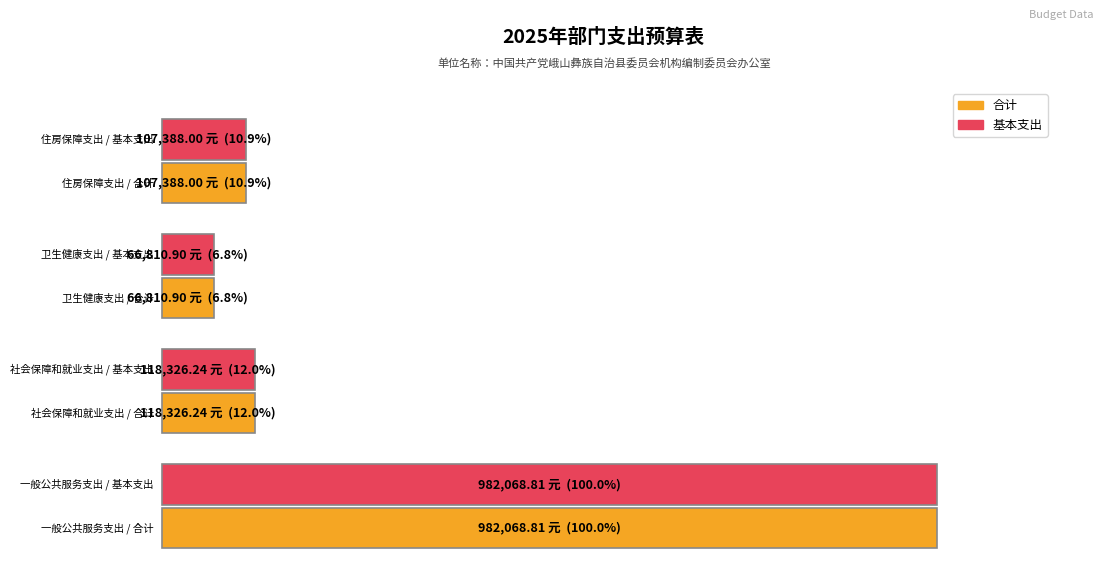

Is the value of 合计 at 卫生健康支出 greater than the value of 基本支出 at 卫生健康支出?

No